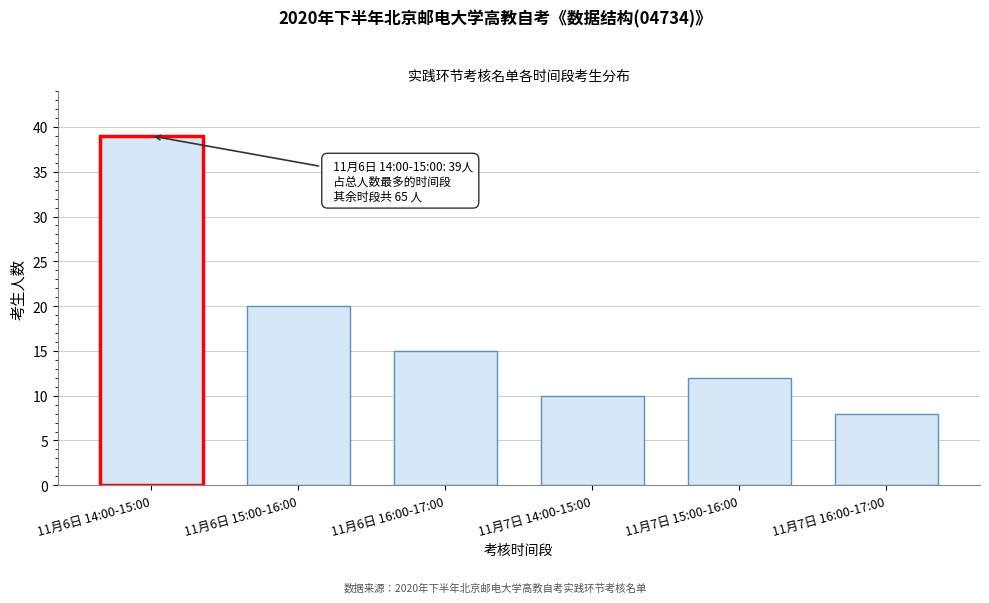

Reading left to right, transcribe all the data shown in this chart.

39	20	15	10	12	8